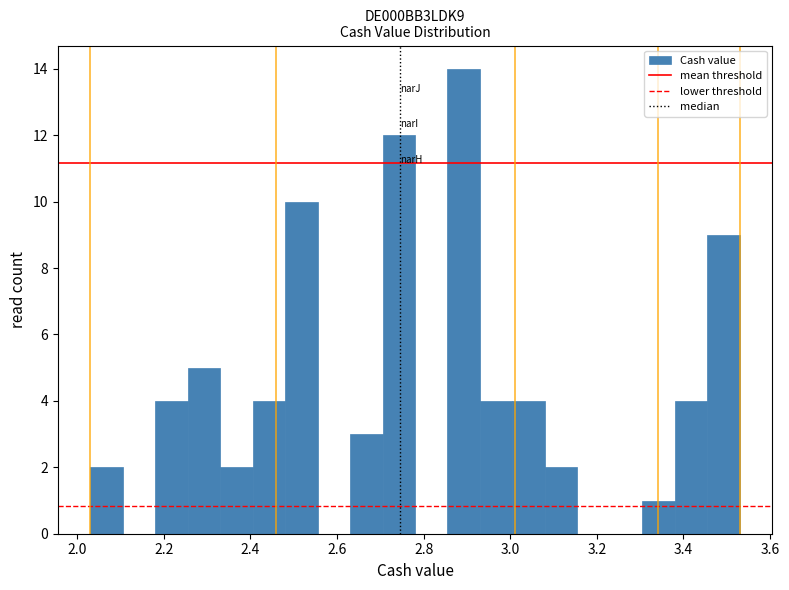

Read against the x-axis, roughly where is the centre of the tallest bar?

2.90